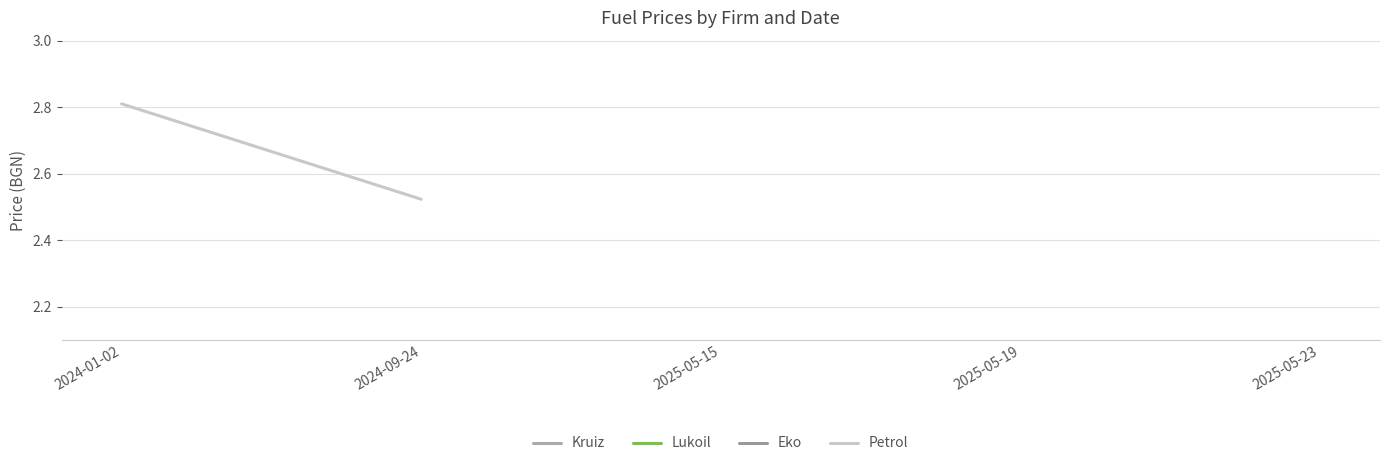

Which category has the lowest value across all series?

2024-09-24